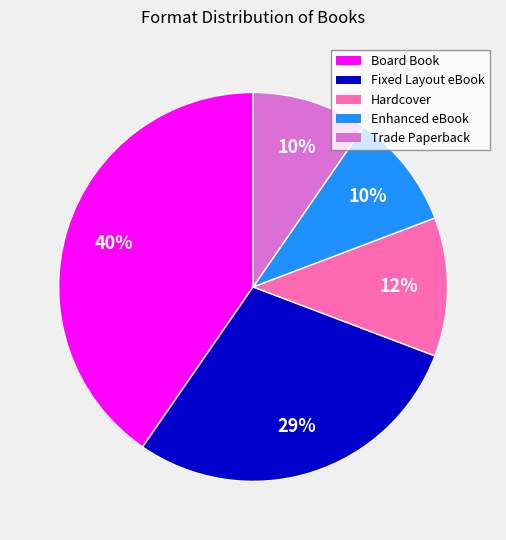

Is it true that Enhanced eBook is 21% of the pie?

False